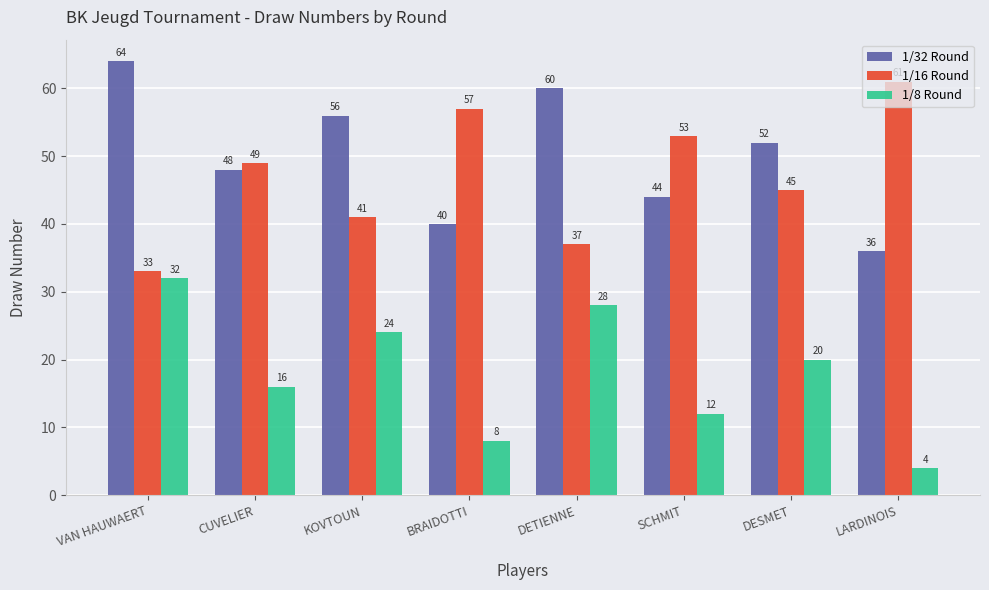

What is the value of the 1/16 Round bar at the 6th from the left?

53